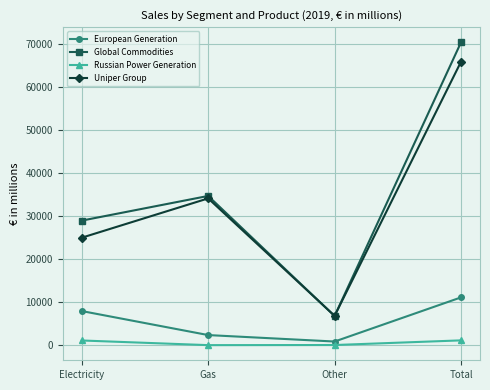

True or false: Russian Power Generation has more than 1 interior local peaks.

False